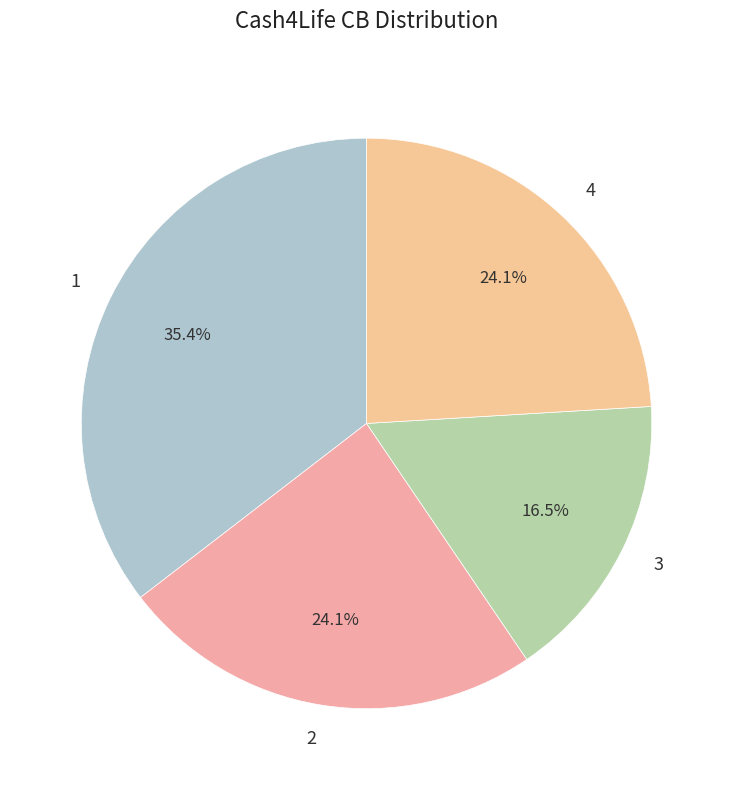

To the nearest percent, what portion does 2 represent?

24%